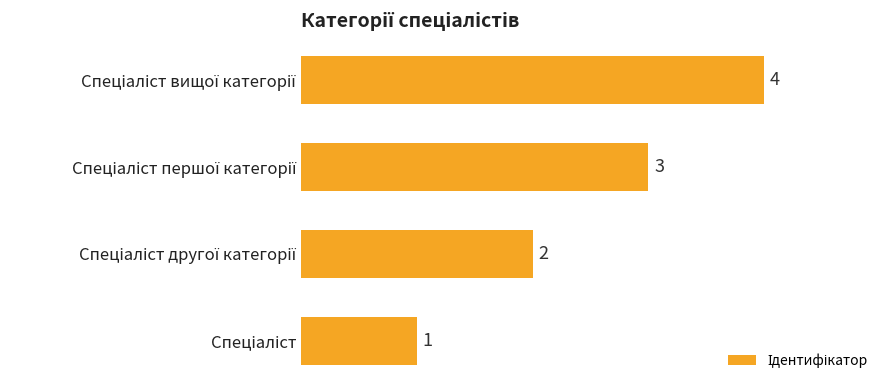

What is the greatest value displayed?

4